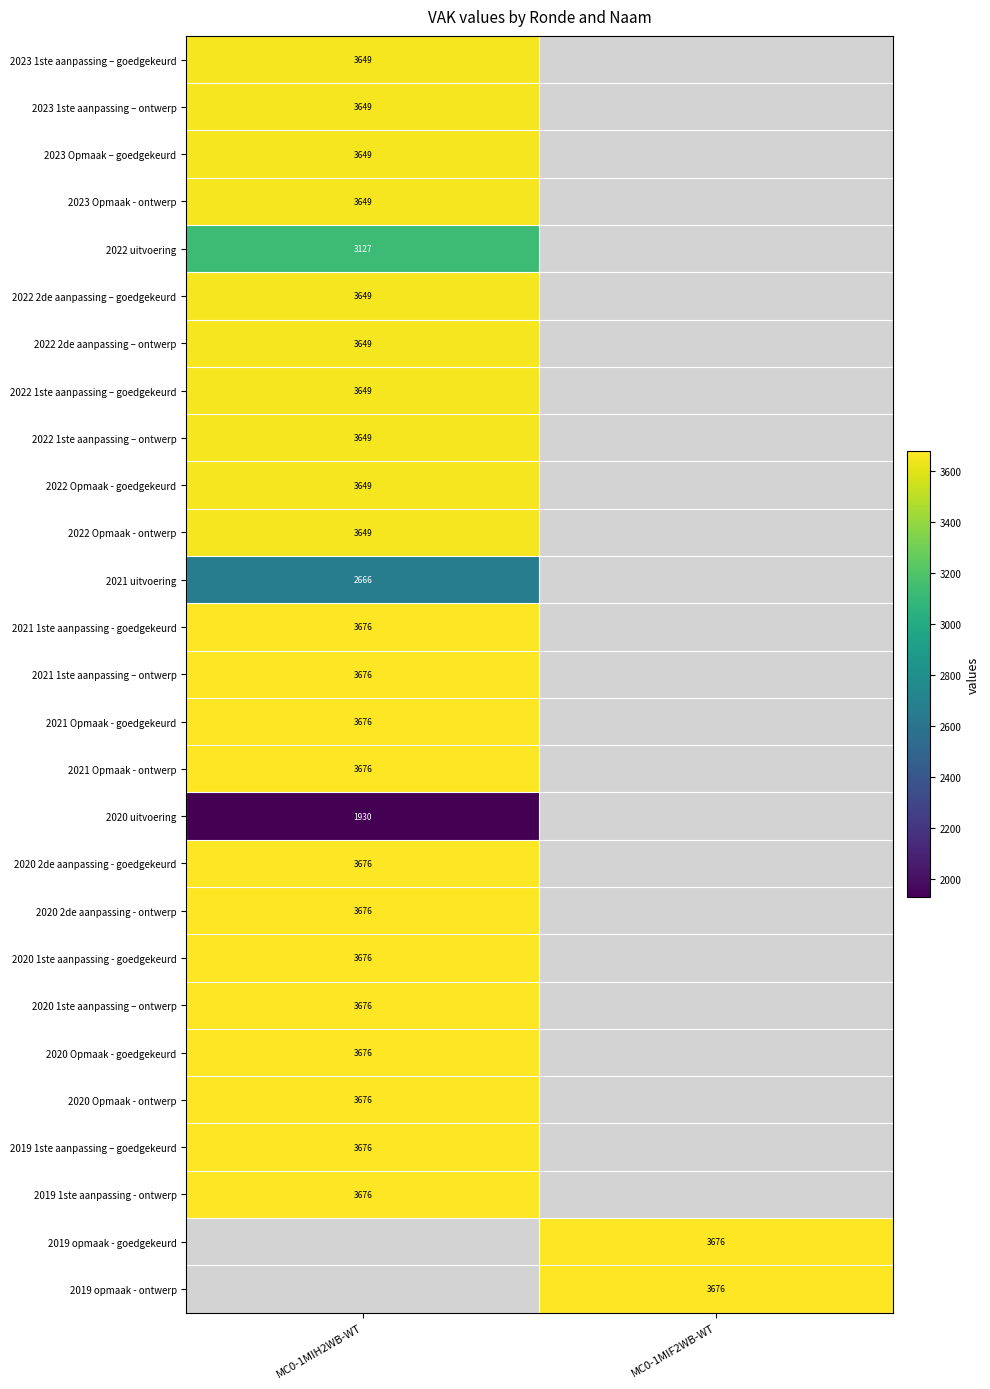

Is the value of 2020 uitvoering at MC0-1MIH2WB-WT greater than the value of 2023 Opmaak - ontwerp at MC0-1MIH2WB-WT?

No